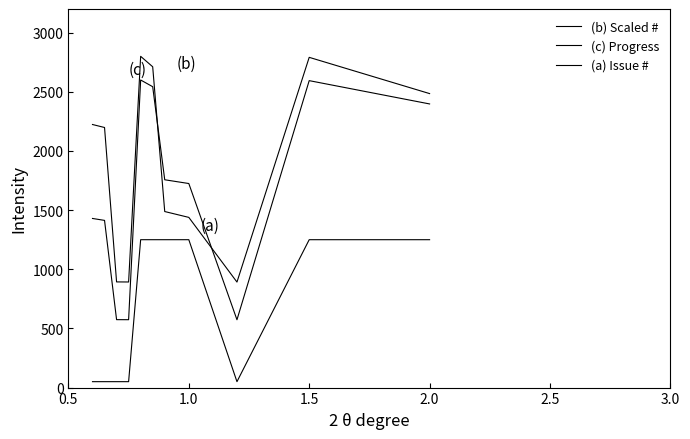

In (b) Scaled #, how many points are higher than both neighbors (excluding endpoints)?

2